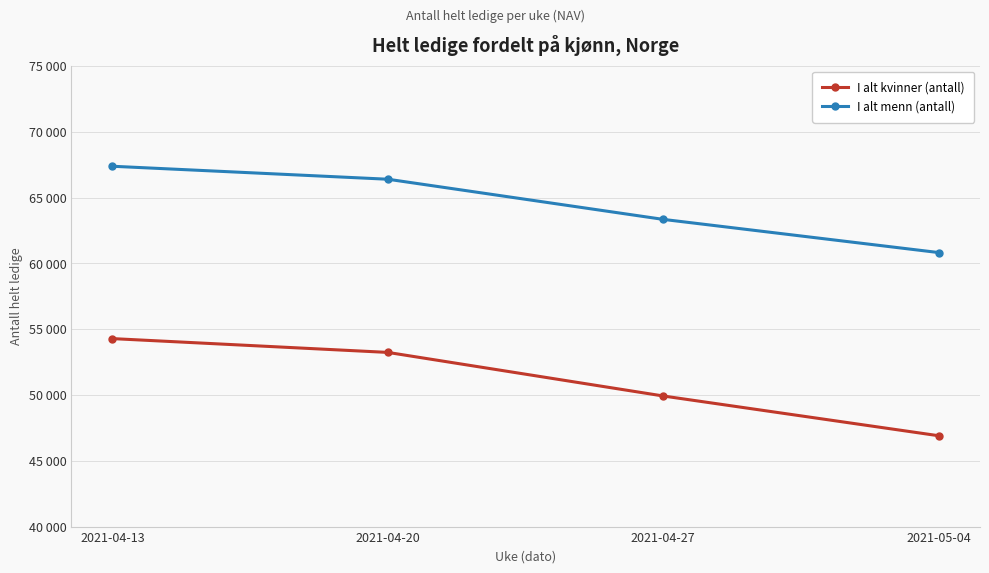

True or false: I alt menn (antall) and I alt kvinner (antall) intersect in this chart.

False